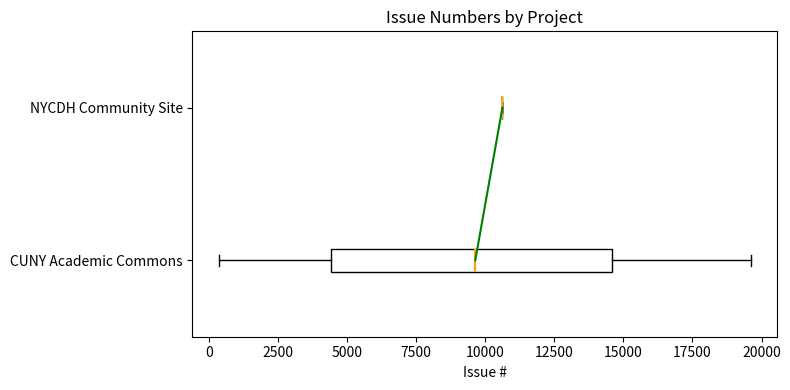

Reading bottom to top, transcribe this box plot: for each box, give where its median line is, the range the box spans, and where its two whiskers end, as read against the x-axis. The values are not printed on the chart, so give them approximately, as read against the axis.

CUNY Academic Commons: median 9500, box 4500 to 14500, whiskers 500 to 19500
NYCDH Community Site: box collapsed to a line at 10500, whiskers 10500 to 10500